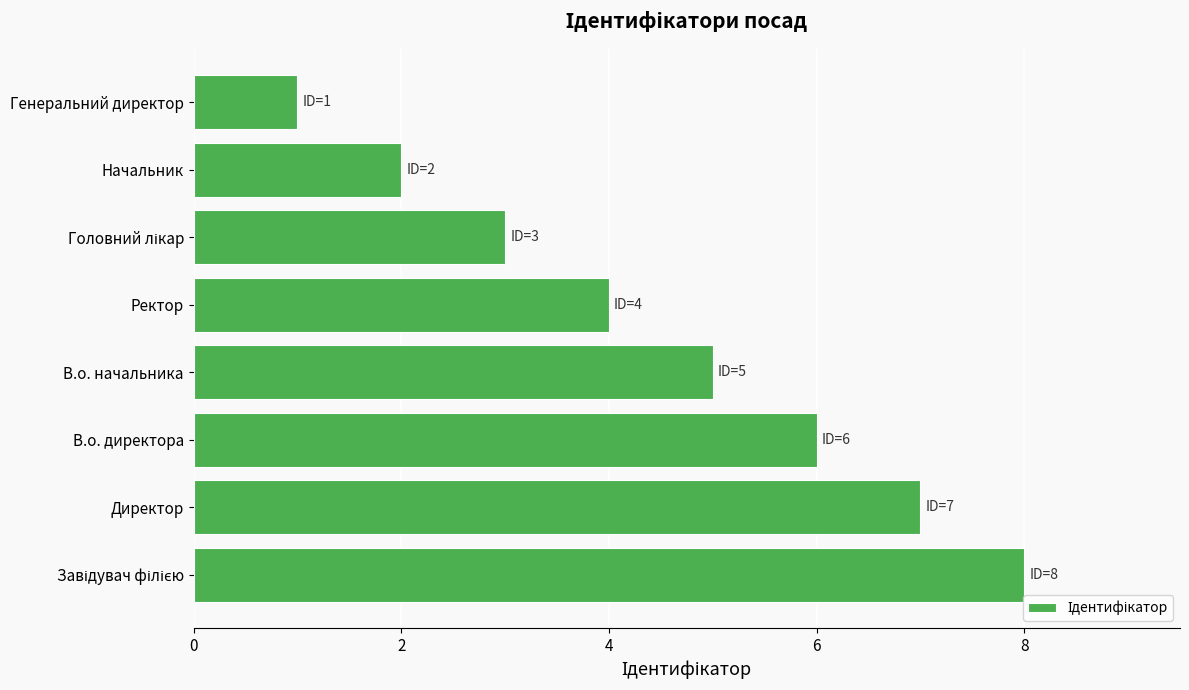

The value at Директор is 3. True or false?

False